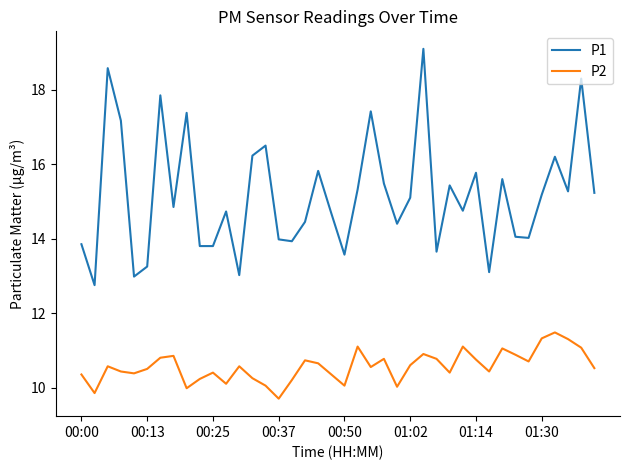

Which series has the largest total across all categories?

P1